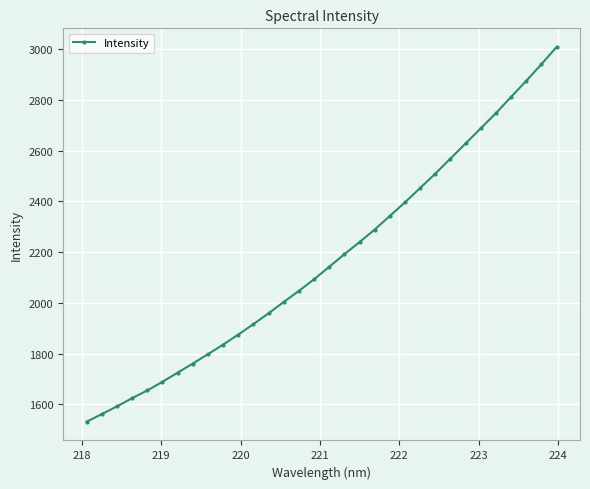

What is the minimum value shown in the chart?

1531.6